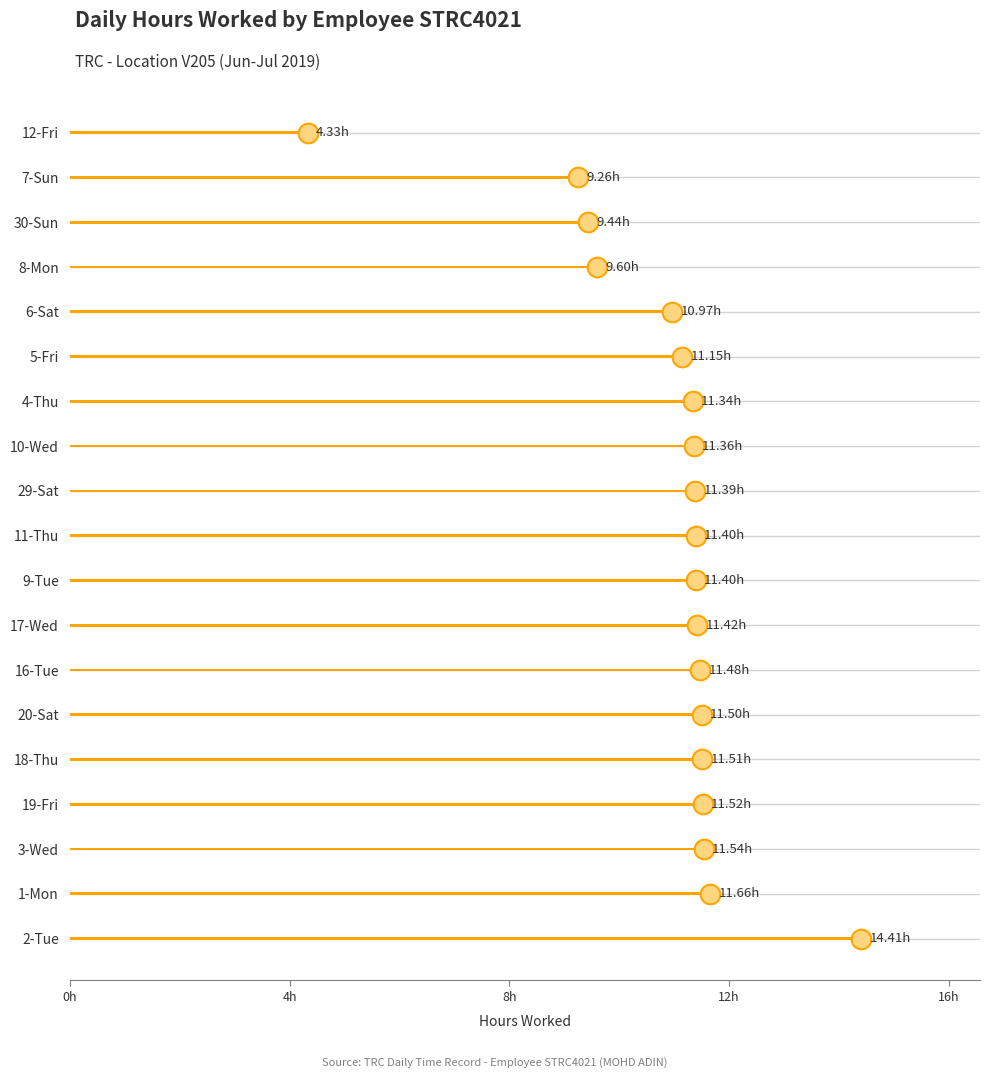

Approximately how many times larger is the value at 2-Tue compared to 1-Mon?

1.2